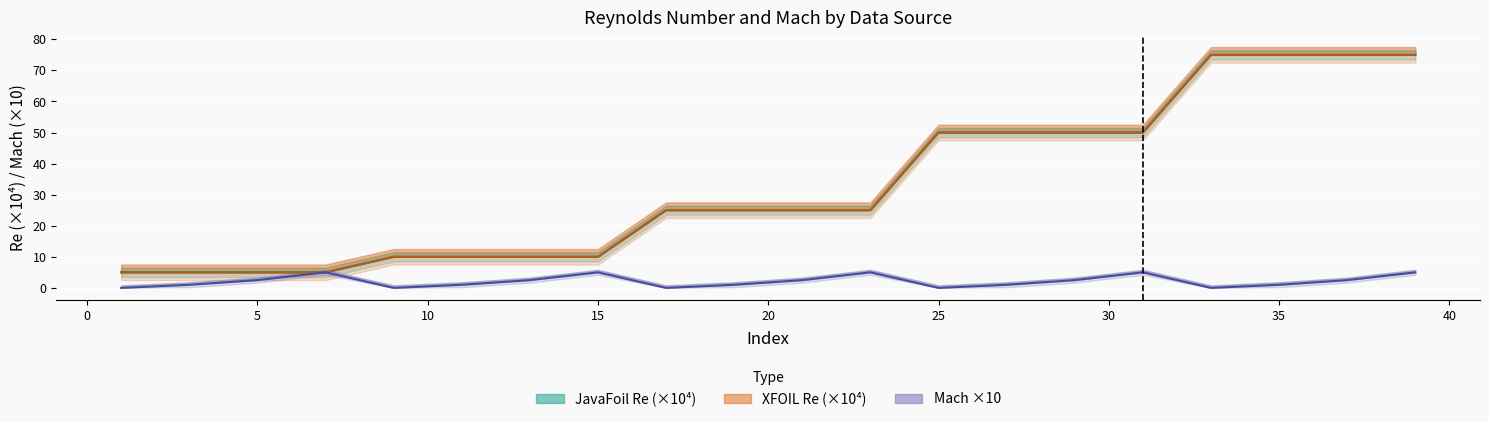

What is the difference between the second highest and second lowest values in the XFOIL Re (×10⁴) series?

70.0